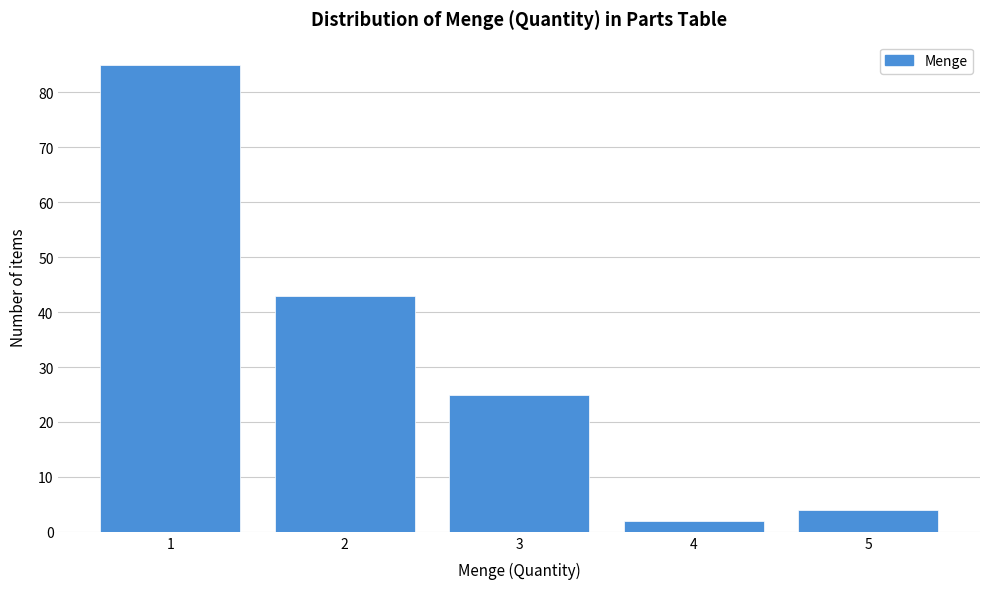

How tall is the bar that spans 0.5 to 1.5 on the x-axis? The values are not printed on the chart, so give them approximately, as read against the axis.

85